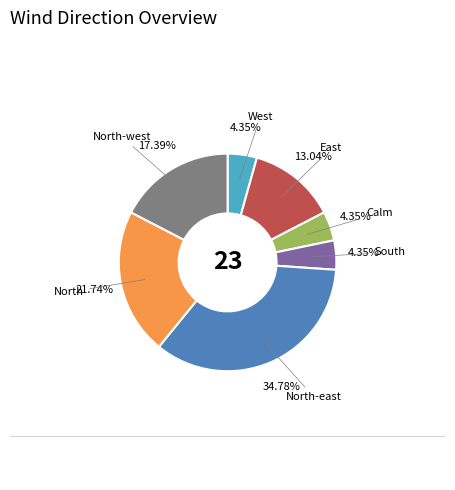

Does any single category account for the majority?

No